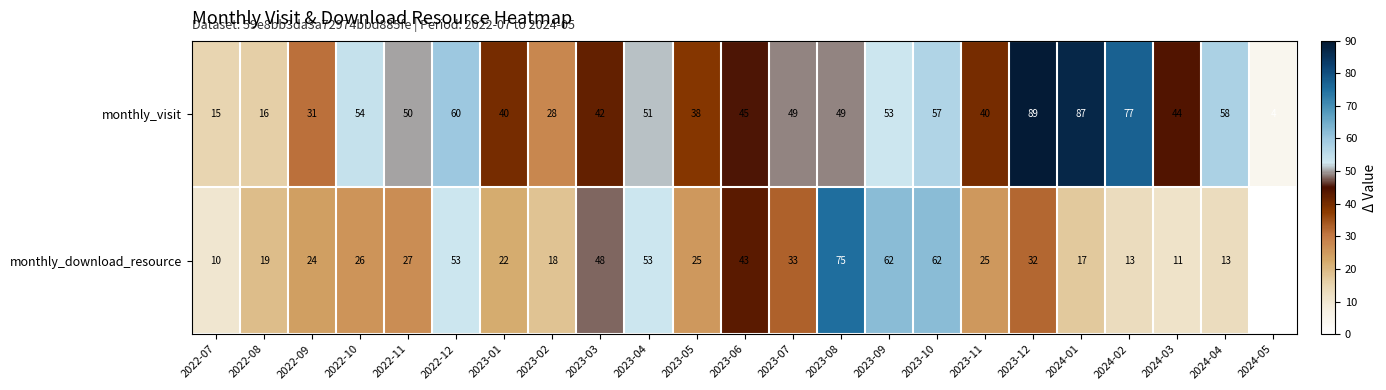

What is the spread (max minus min) of values at 2024-01?

70